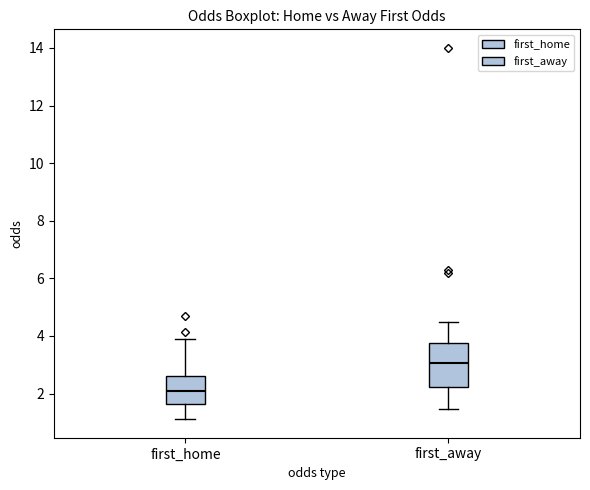

Which box has the lowest median line?

first_home